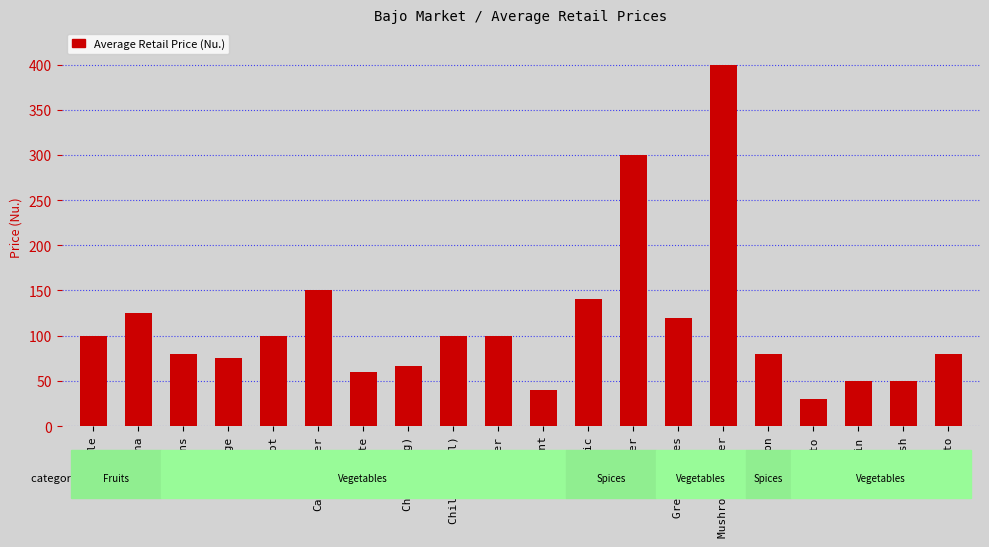

What is the ratio of the value at Banana to the value at Mushroom Oyster?

0.3